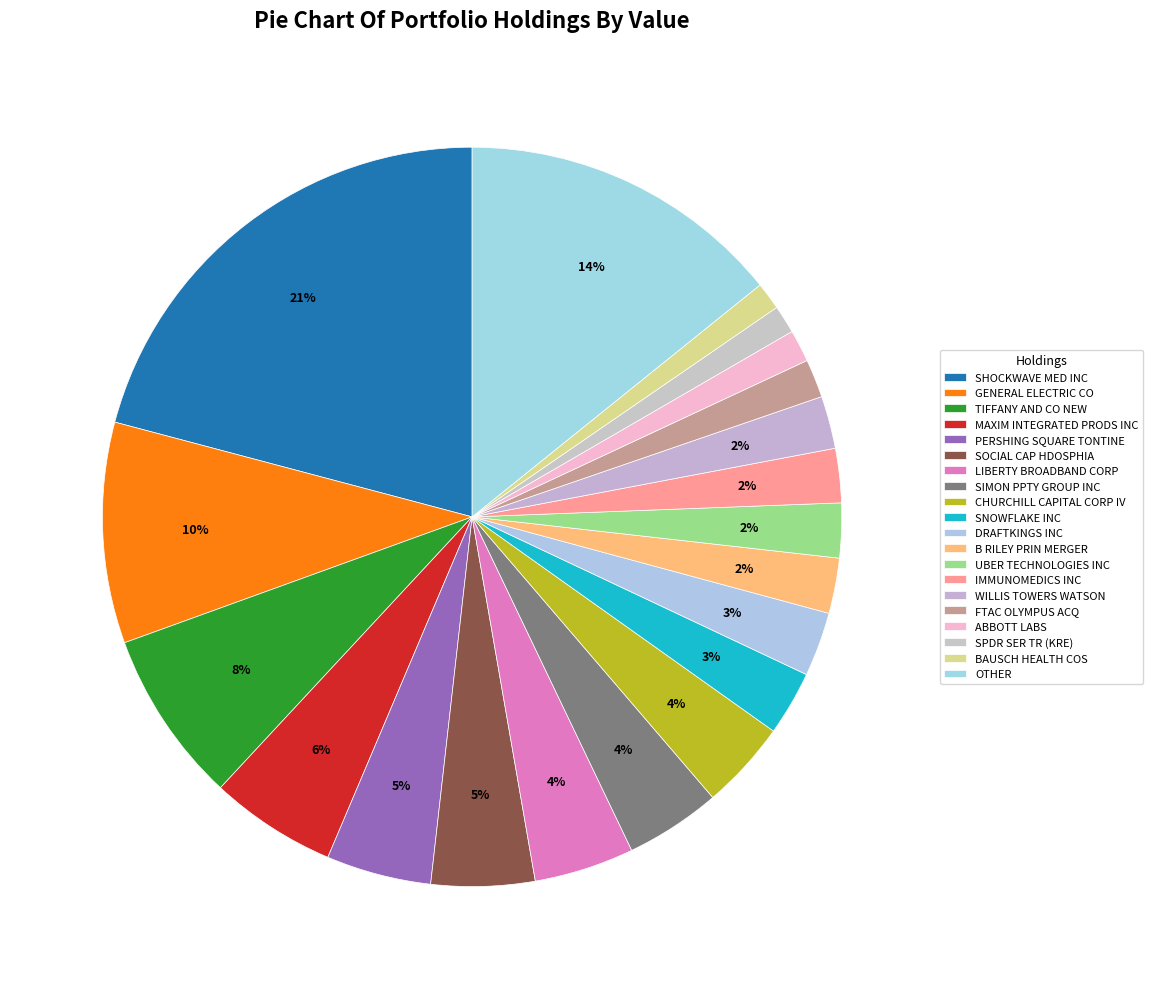

How many segments does this pie chart have?

20